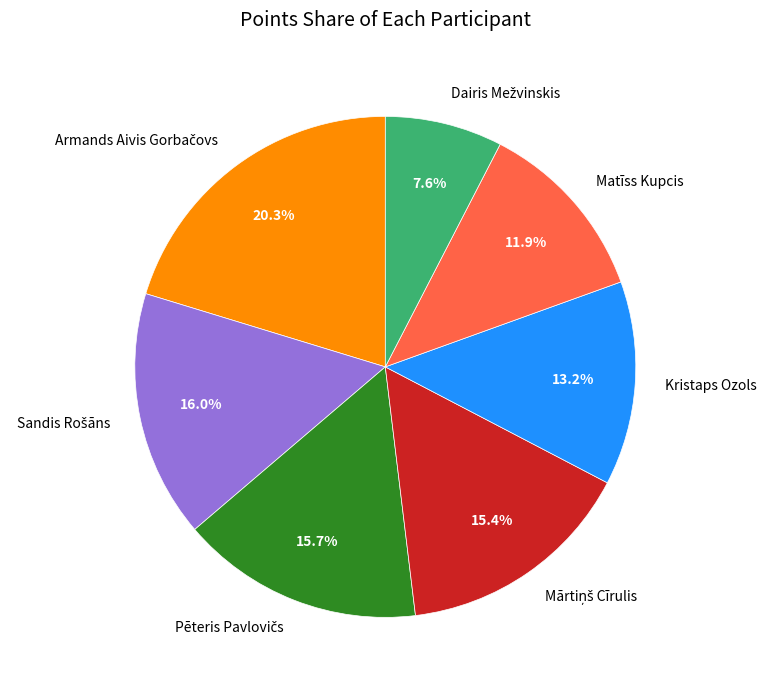

Is there any slice that represents more than half of the pie?

No